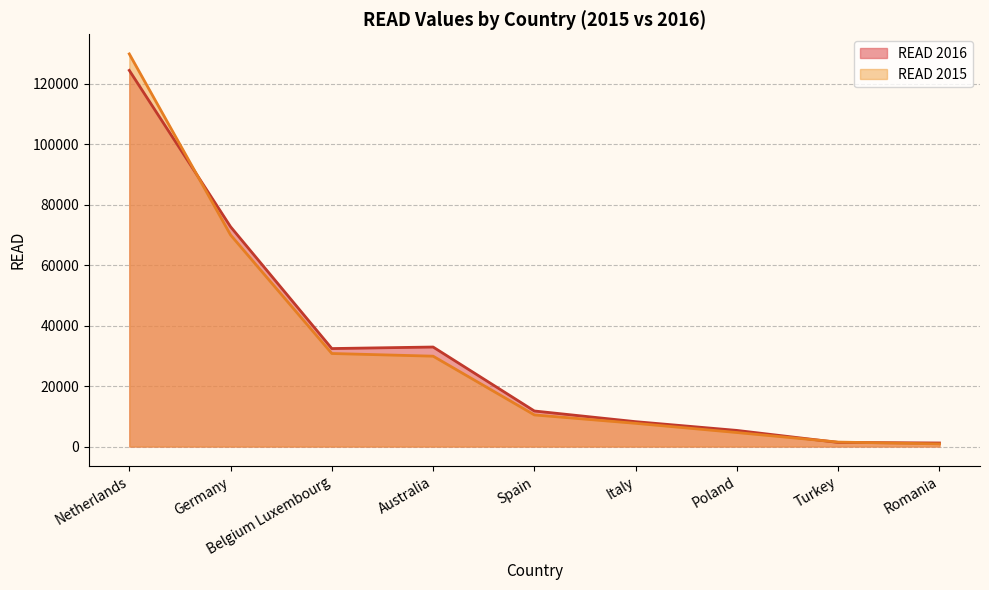

At which category does READ 2016 reach its first local peak?

Australia